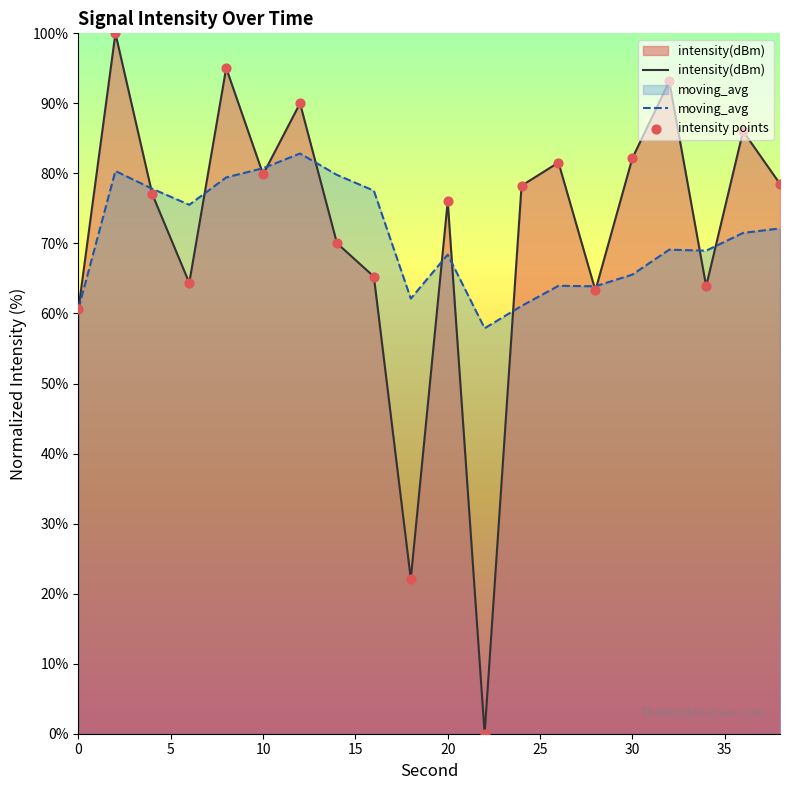

What are all the series names shown in the legend?

intensity(dBm), moving_avg, intensity points